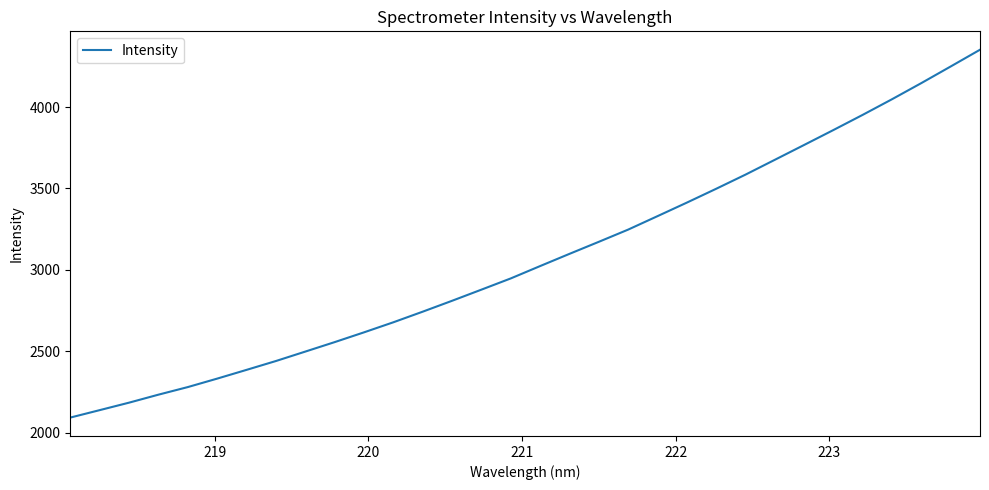

Count the number of values greater than 3023.

16